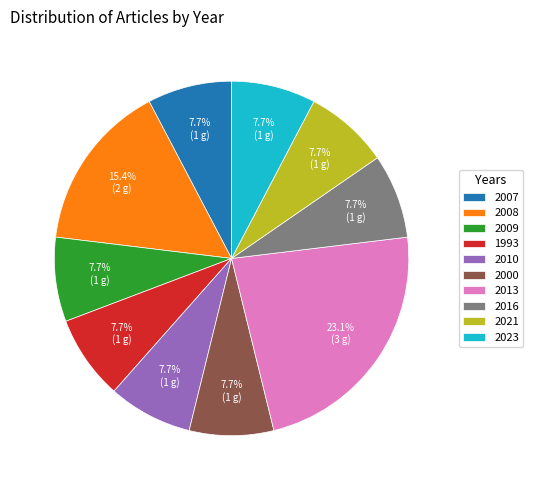

Is it true that 2010 is 8% of the pie?

True